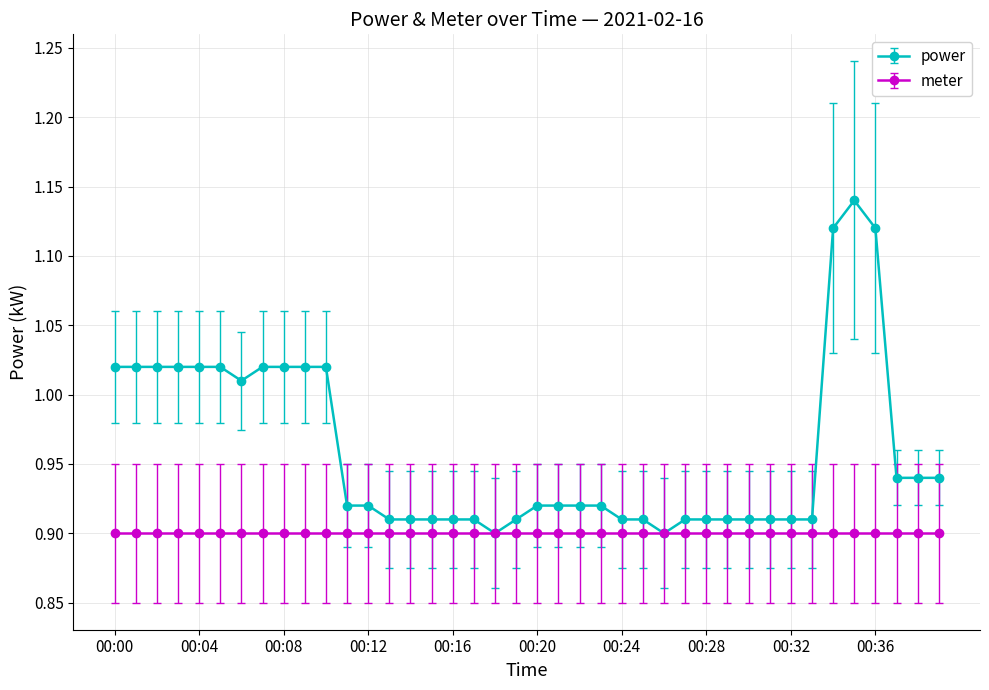

Which series has the widest spread of values?

power